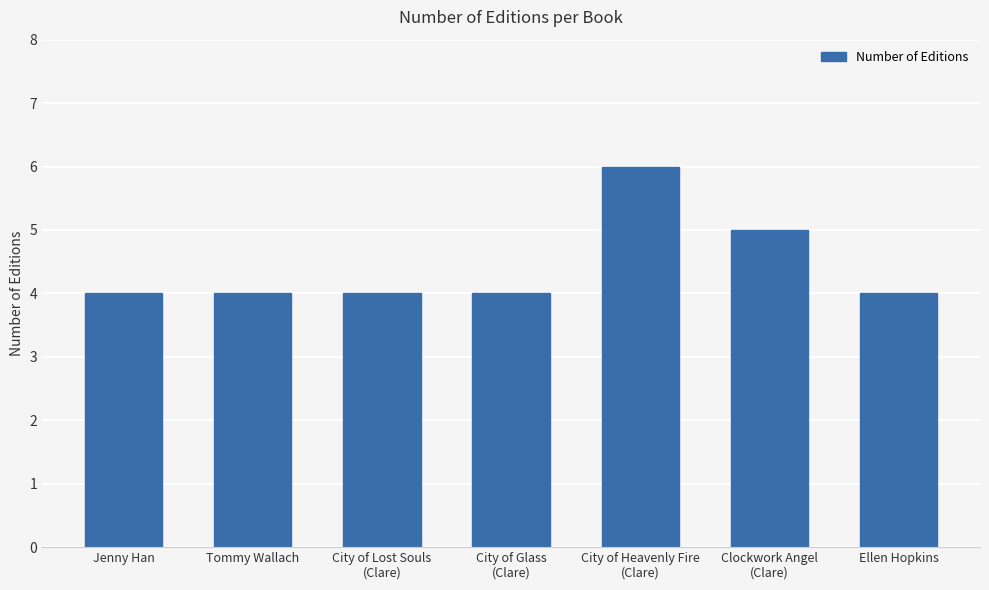

The value at Jenny Han is 7. True or false?

False